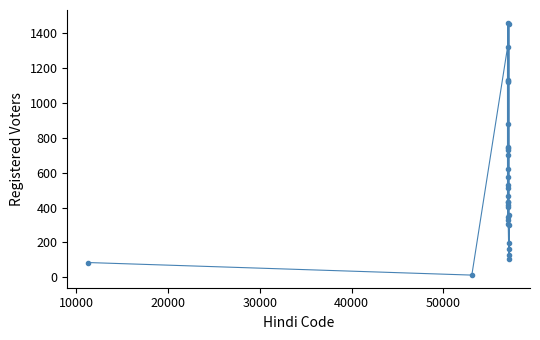

What is the difference between the maximum and minimum values?

1448